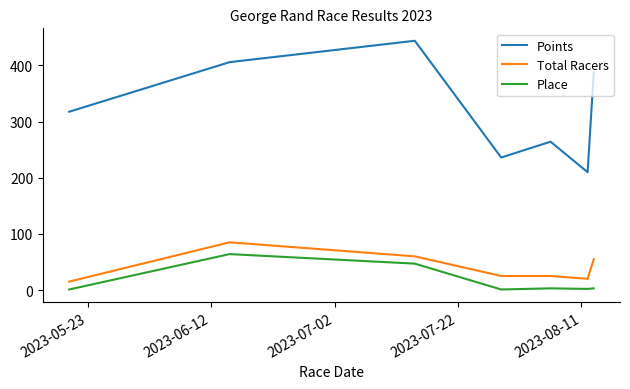

What is the lowest value of the Total Racers series?

15.0